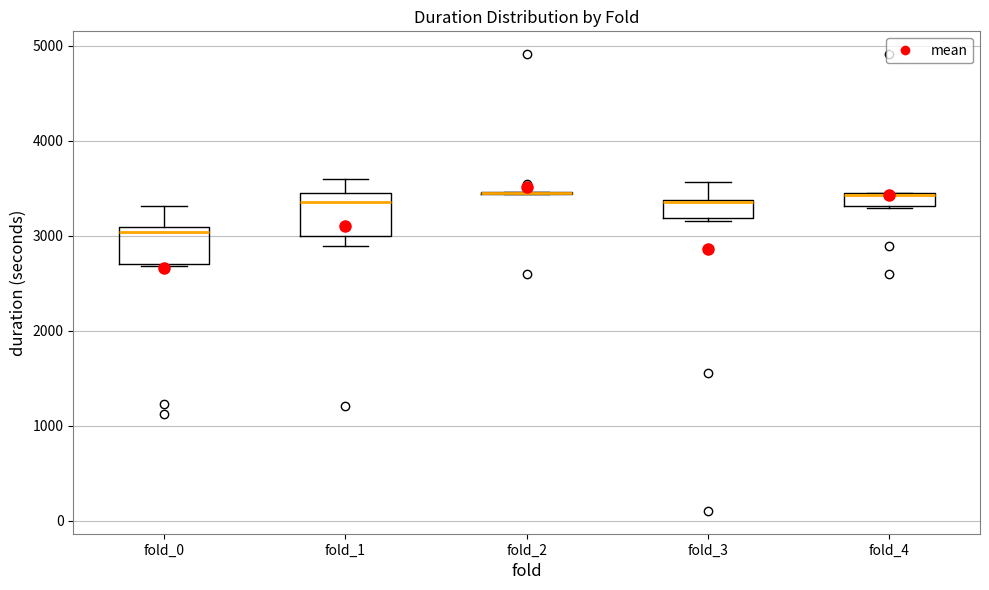

Where is the lower edge of the box for fold_4 on the y-axis? The values are not printed on the chart, so give them approximately, as read against the axis.

3300